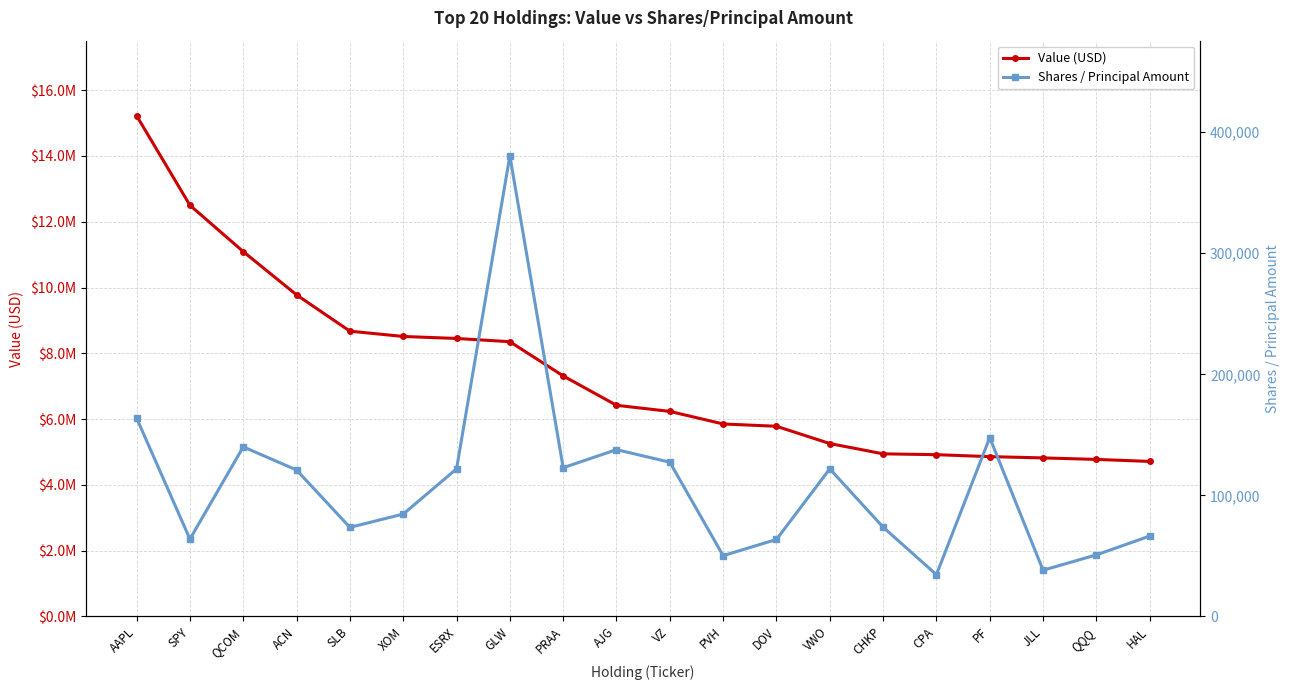

What is the value of the Shares / Principal Amount point at the 1st from the left?

163815